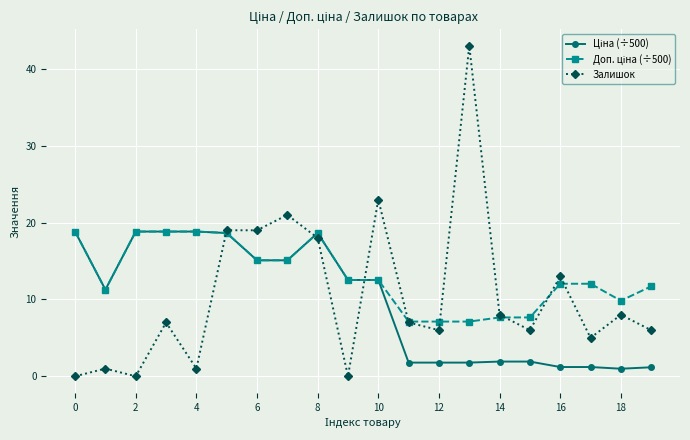

What is the greatest value displayed?

43.0